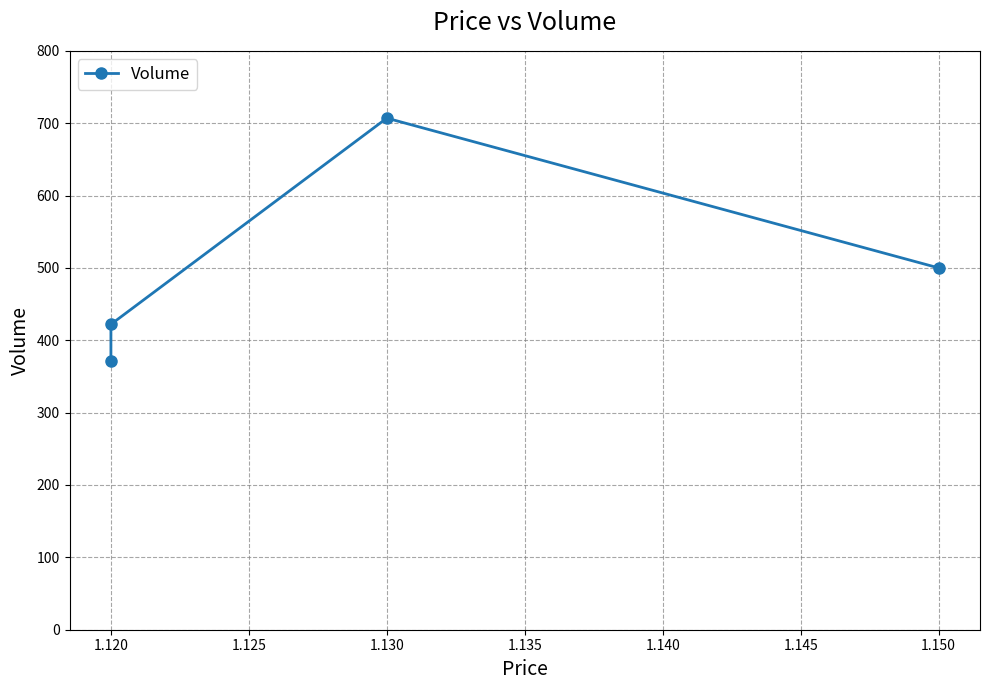

What is the value of the 4th point from the left?

500